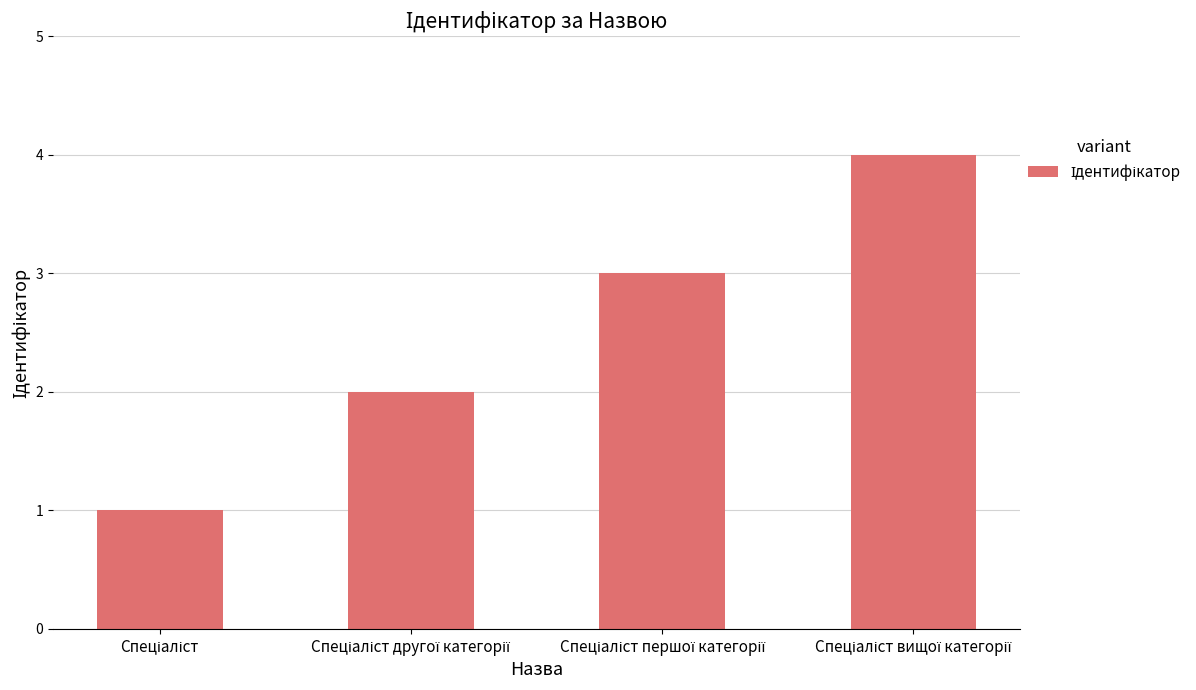

What is the greatest value displayed?

4